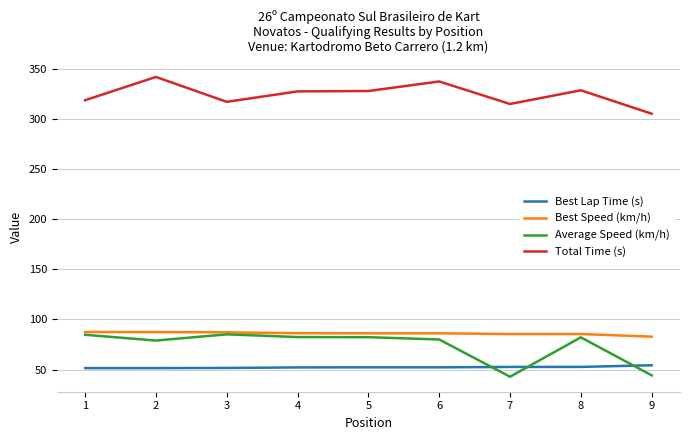

Is the value of Best Speed (km/h) at 4 greater than the value of Total Time (s) at 3?

No